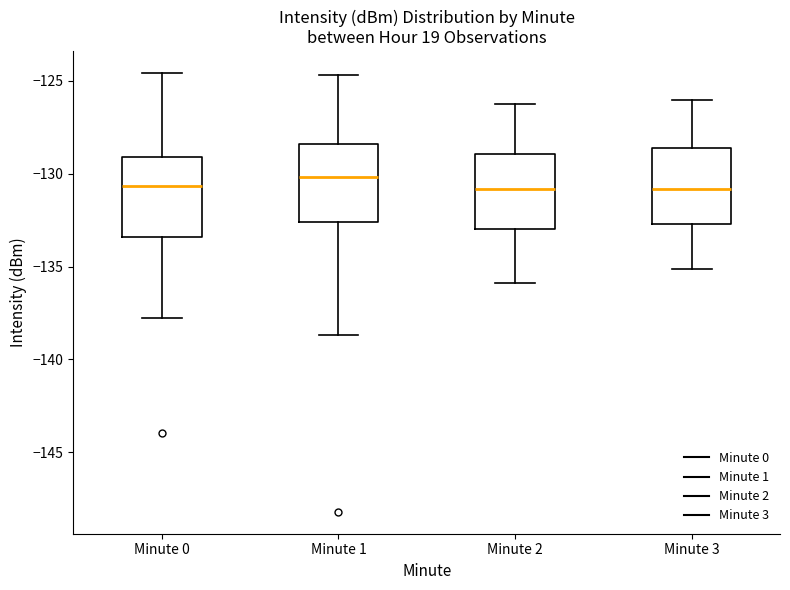

Reading left to right, read every box against the y-axis: the position of its median line, the range the box covers, and the ends of its whiskers. The values are not printed on the chart, so give them approximately, as read against the axis.

Minute 0: median -130.5, box -133.5 to -129.0, whiskers -138.0 to -124.5
Minute 1: median -130.0, box -132.5 to -128.5, whiskers -138.5 to -124.5
Minute 2: median -131.0, box -133.0 to -129.0, whiskers -136.0 to -126.0
Minute 3: median -131.0, box -132.5 to -128.5, whiskers -135.0 to -126.0